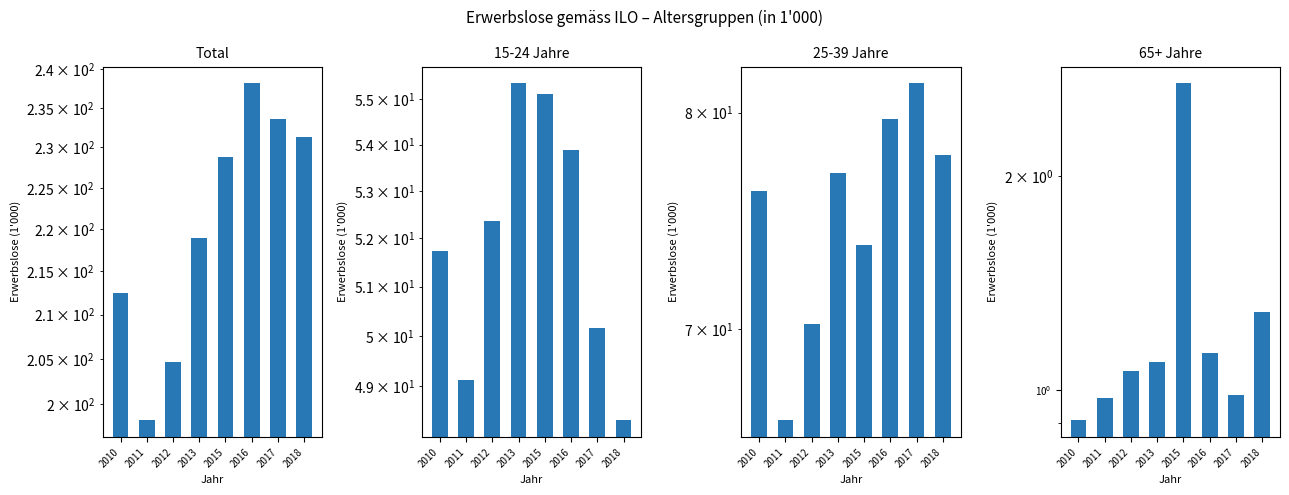

What is the sum of the 65+ Jahre values at 2011 and 2013?

2.1